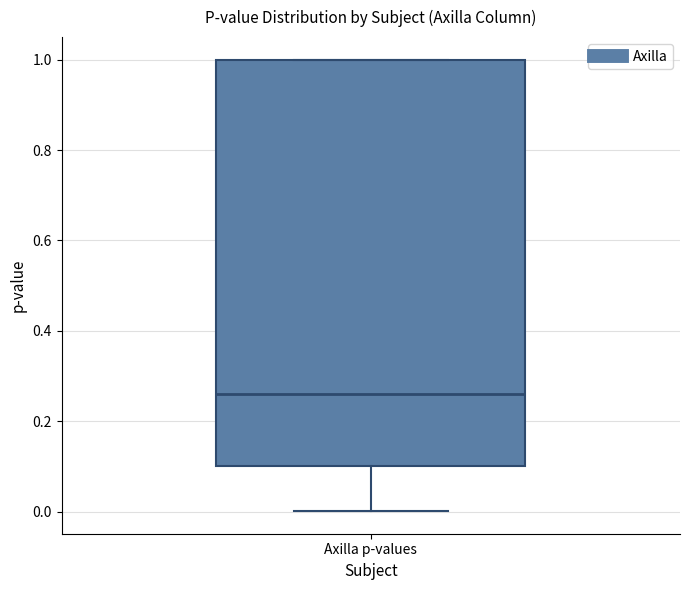

Transcribe this box plot: give where the median line is, the range the box spans, and where the two whiskers end, as read against the y-axis. The values are not printed on the chart, so give them approximately, as read against the axis.

median 0.26, box 0.10 to 1.00, whiskers 0.00 to 1.00